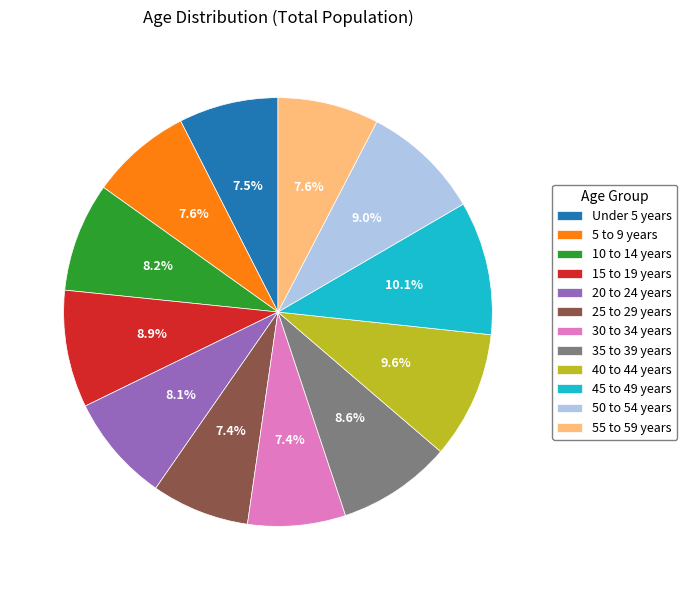

How many segments does this pie chart have?

12